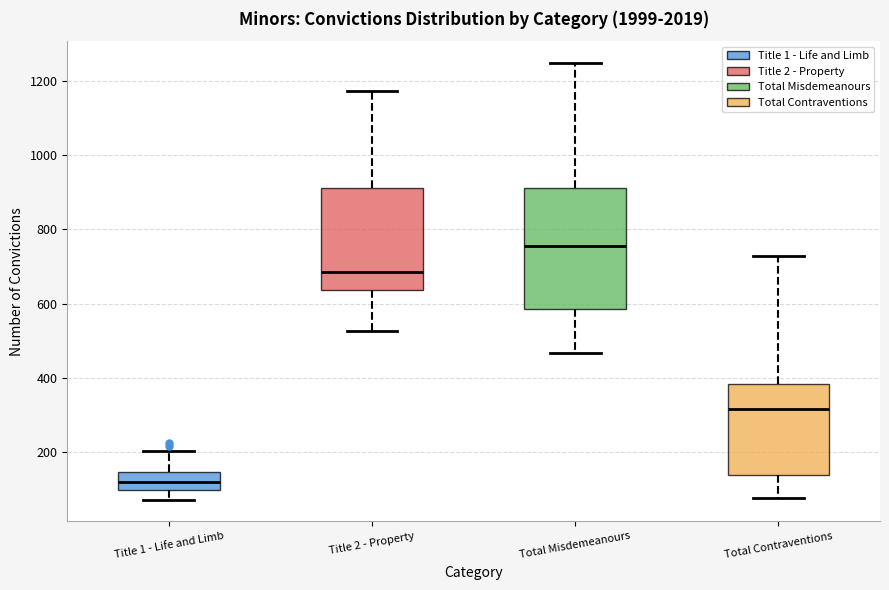

Which box's median line is the highest?

Total Misdemeanours